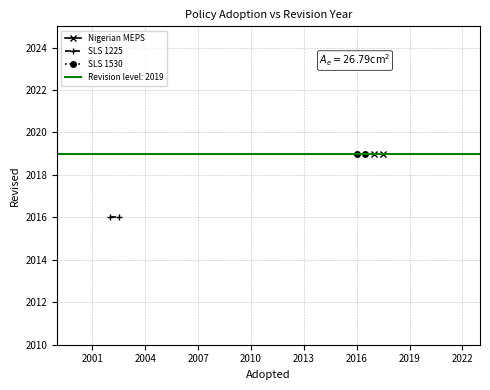

What is the sum of all Nigerian MEPS values?

4038